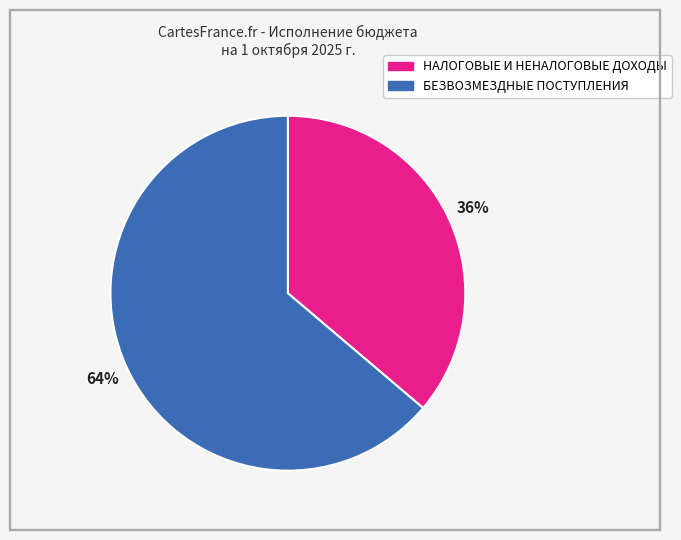

True or false: БЕЗВОЗМЕЗДНЫЕ ПОСТУПЛЕНИЯ accounts for 55% of the total.

False